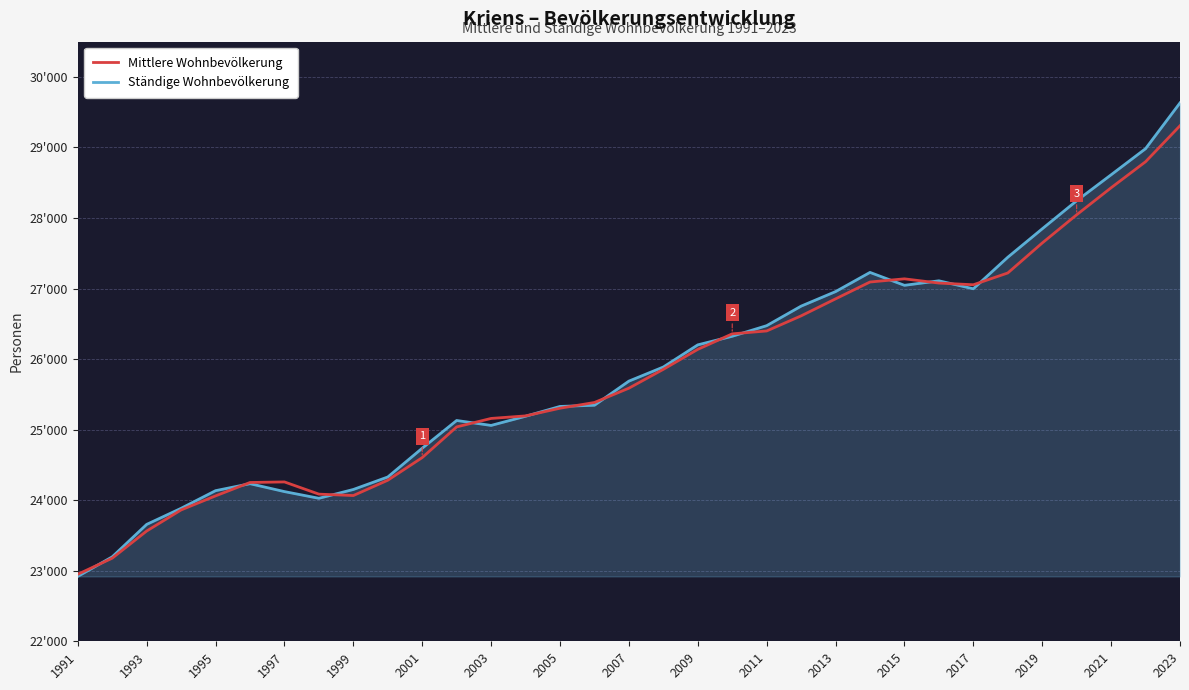

Where is Mittlere Wohnbevölkerung nearest to the value 26129?

2009